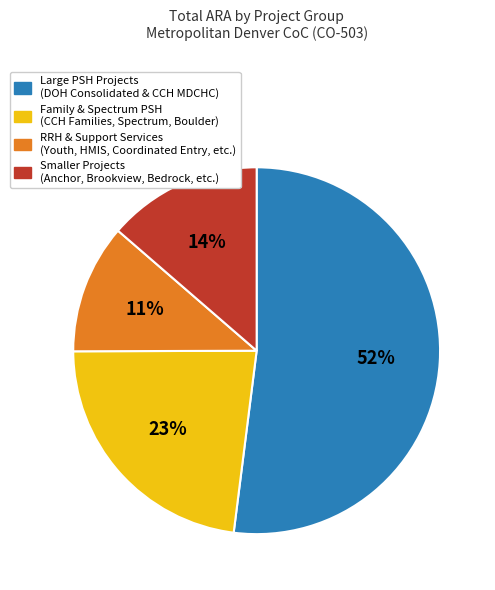

How many slices are in this pie chart?

4